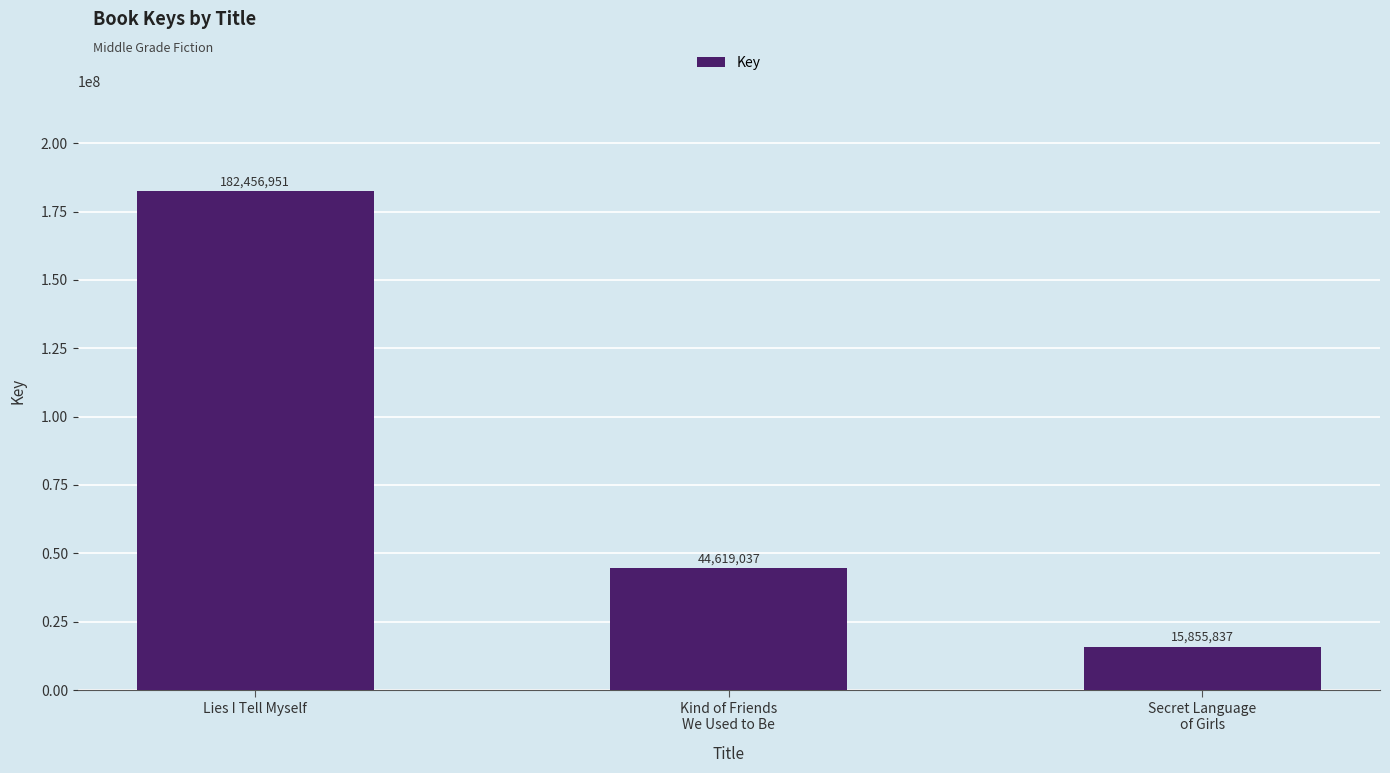

How many bars are there in total?

3